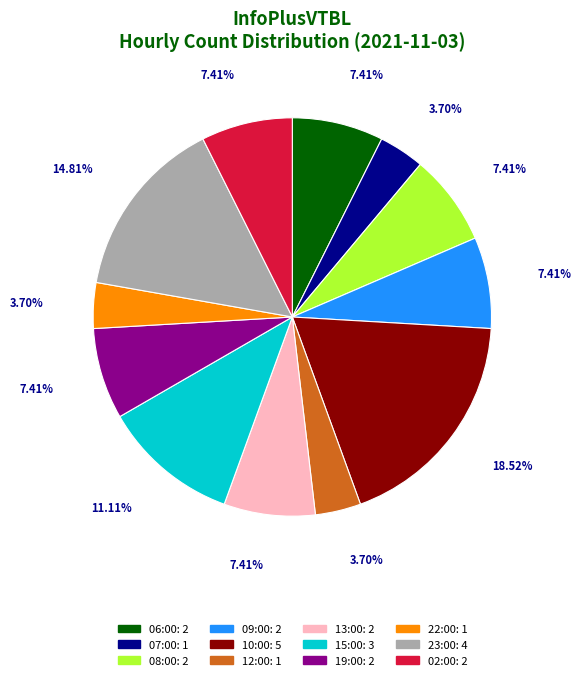

True or false: 13:00 accounts for 16% of the total.

False